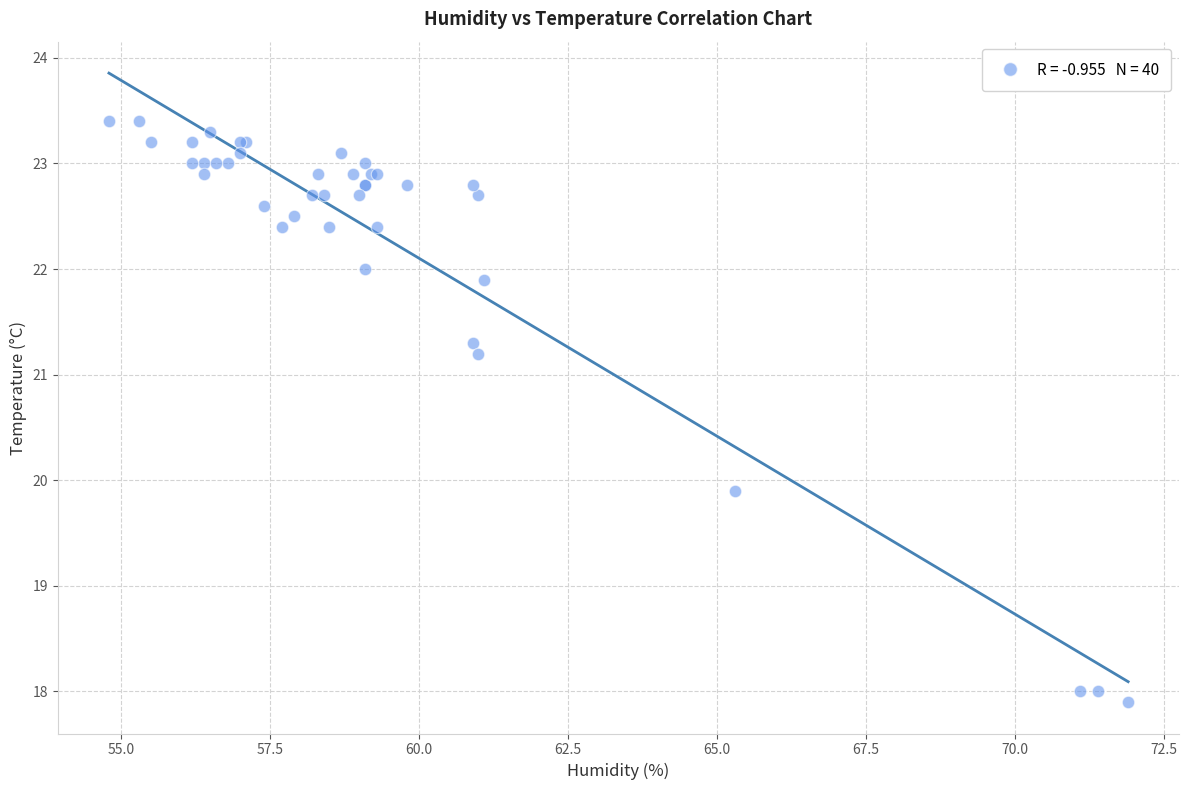

What Y value in the scatter plot is closest to 20?

19.9